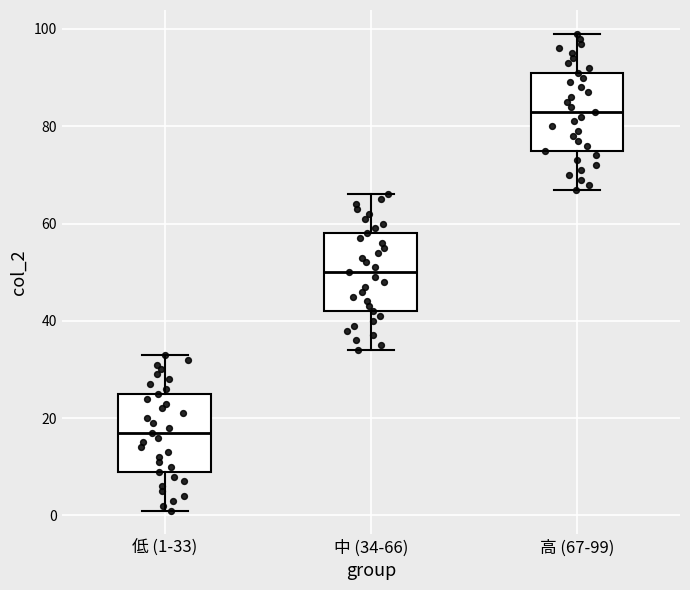

Reading left to right, read every box against the y-axis: the position of its median line, the range the box covers, and the ends of its whiskers. The values are not printed on the chart, so give them approximately, as read against the axis.

低 (1-33): median 18, box 10 to 26, whiskers 2 to 34
中 (34-66): median 50, box 42 to 58, whiskers 34 to 66
高 (67-99): median 84, box 76 to 92, whiskers 68 to 100